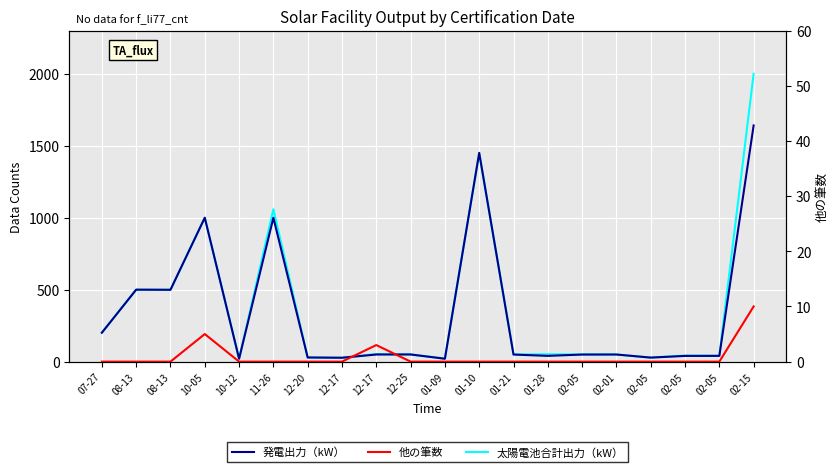

Which series has the widest spread of values?

太陽電池合計出力（kW）